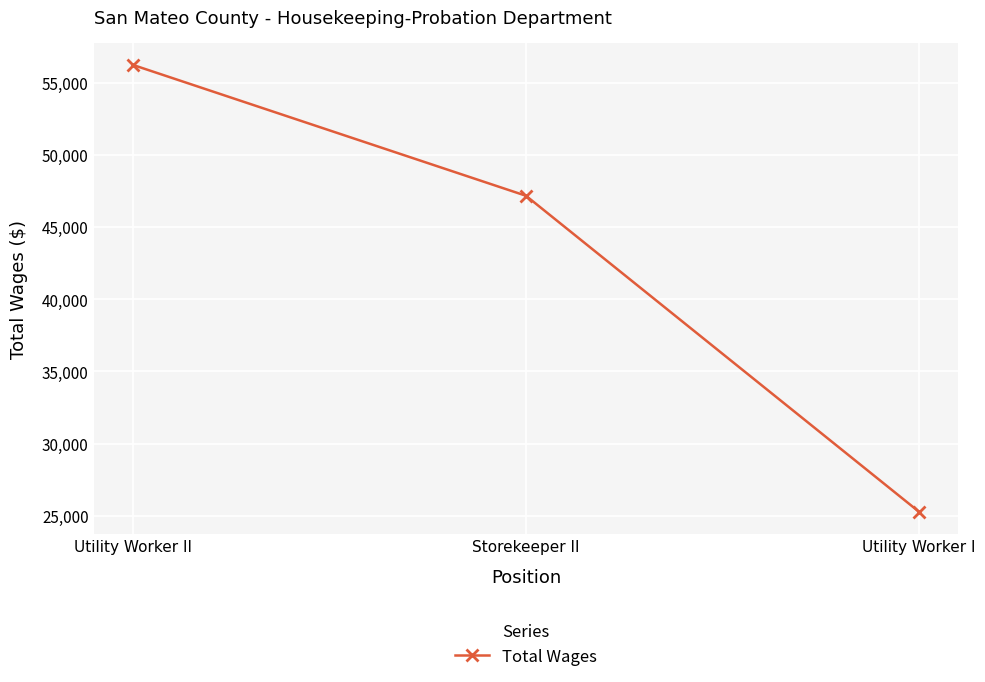

List the labels in order of value, smallest first.

Utility Worker I, Storekeeper II, Utility Worker II